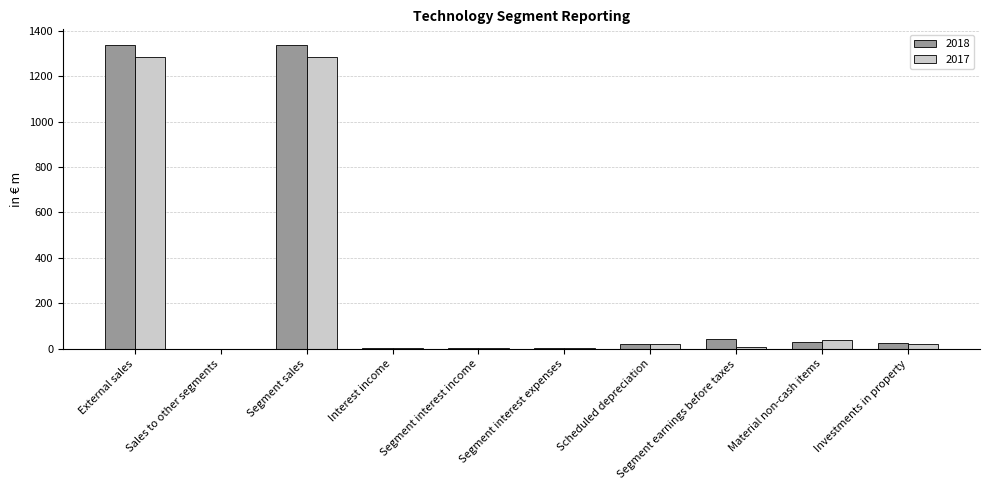

What is the highest value of the 2017 series?

1285.2